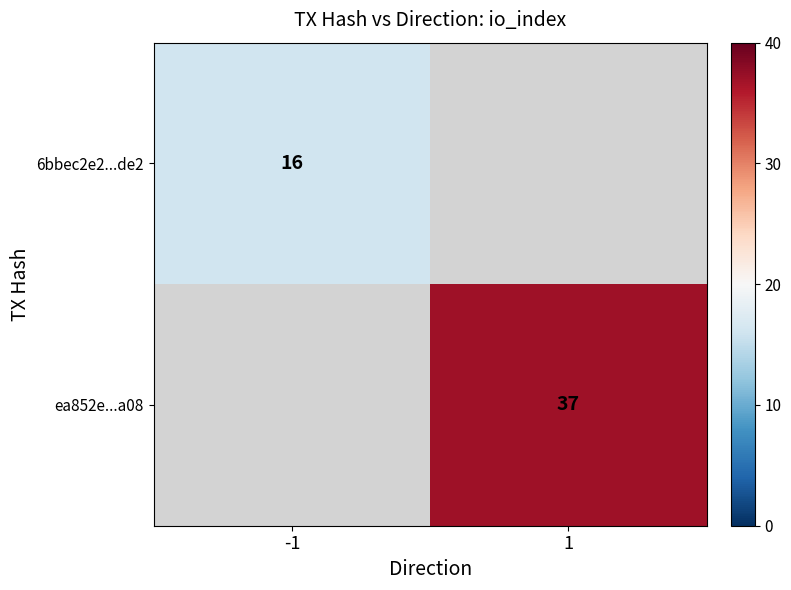

The ea852e...a08 series shows 60 at 1. True or false?

False